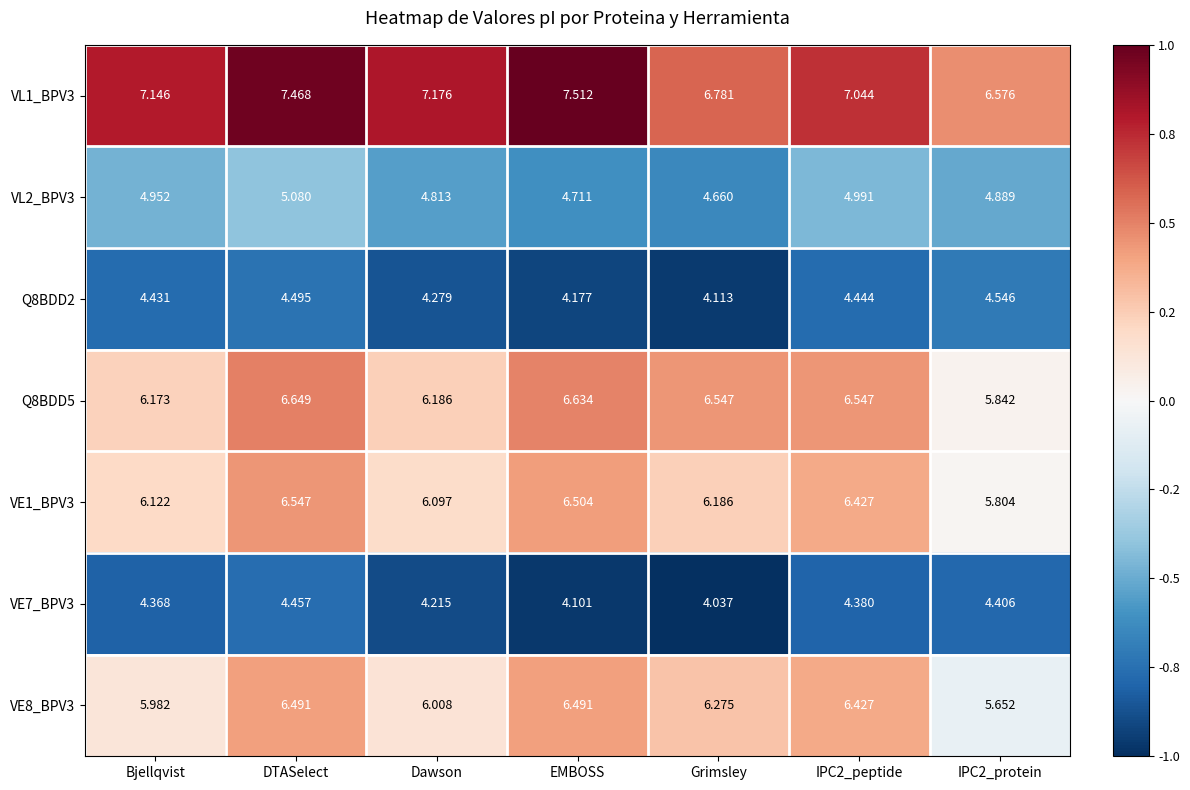

What is the difference between the highest and lowest values at IPC2_peptide?

2.7